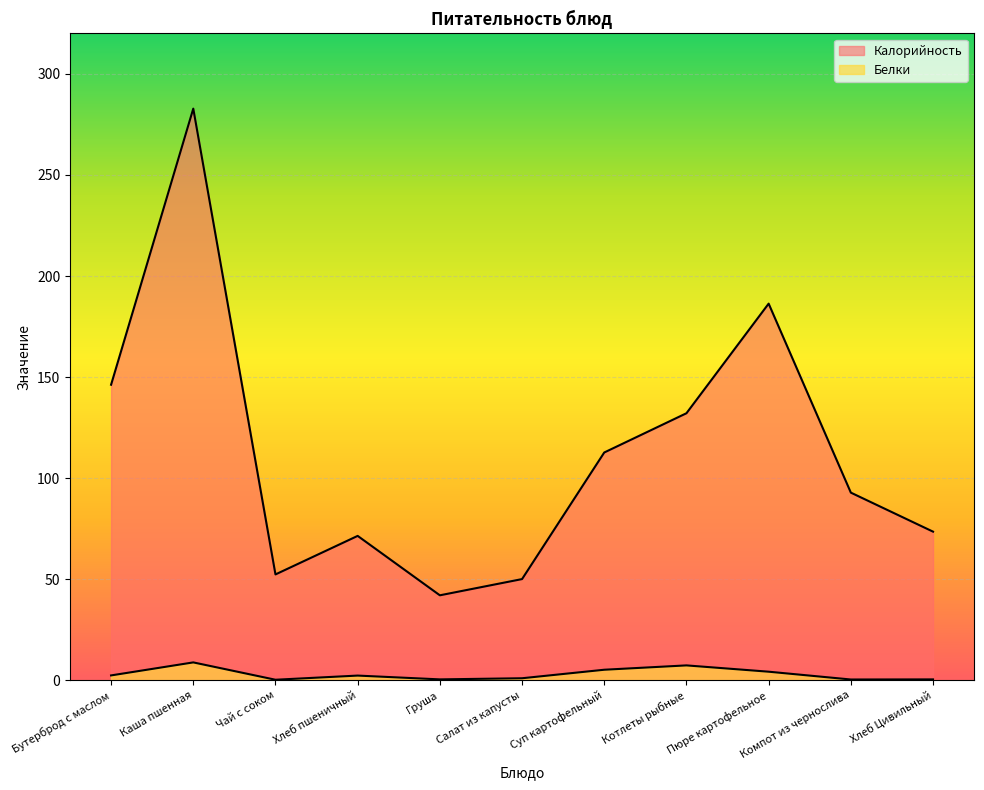

Where is Калорийность nearest to the value 162?

Бутерброд с маслом